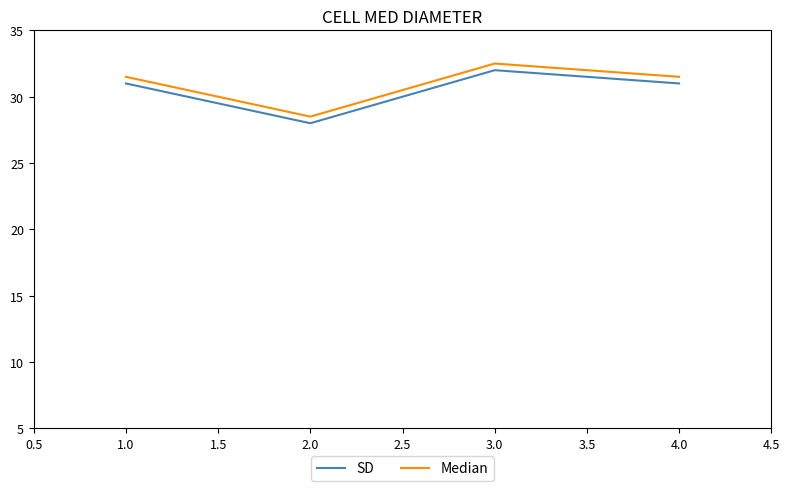

Is the value of Median at 2.0 greater than the value of SD at 4.0?

No